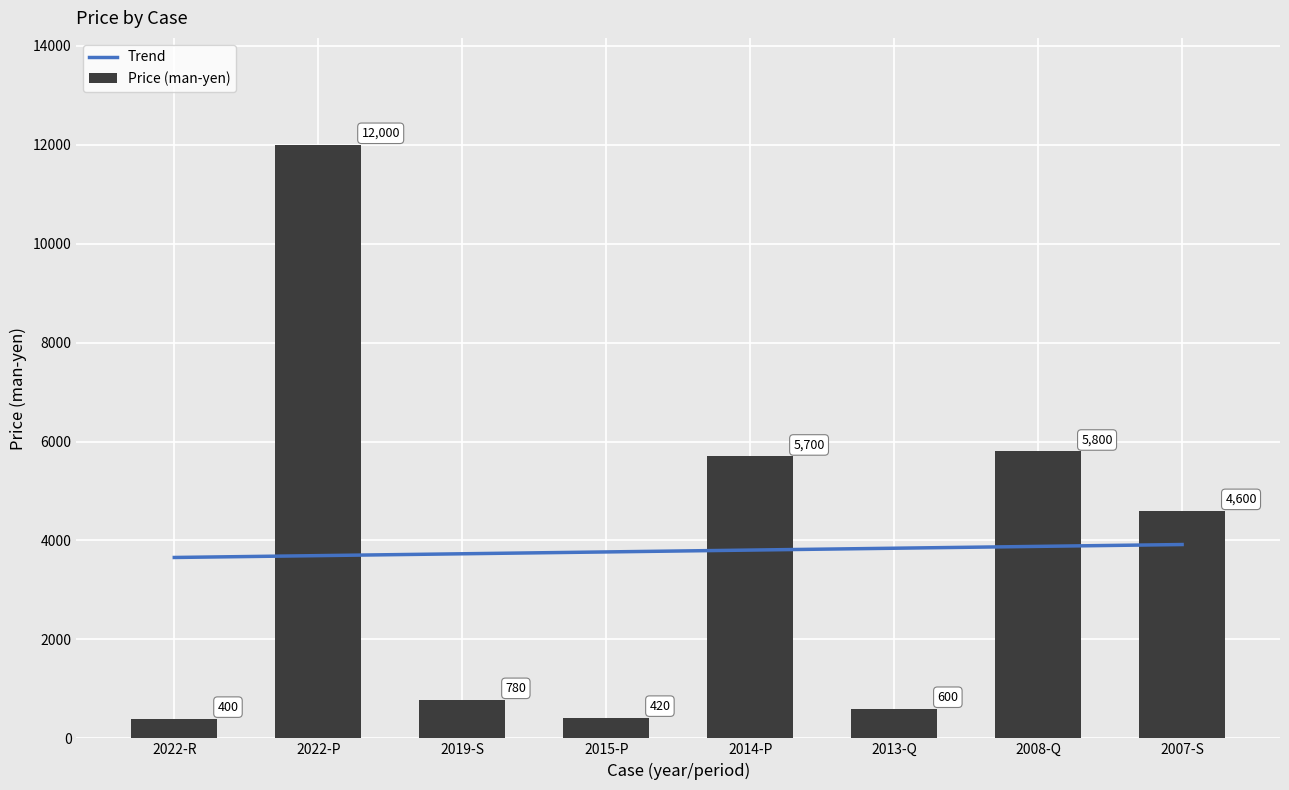

At which category does the chart reach its minimum across all series?

2022-R